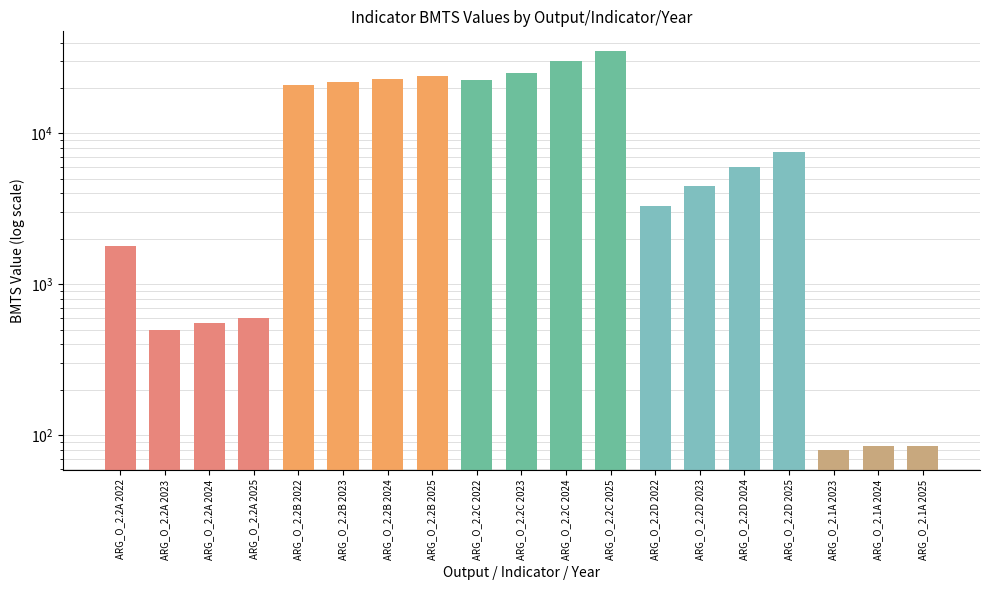

How many series are shown in this chart?

1